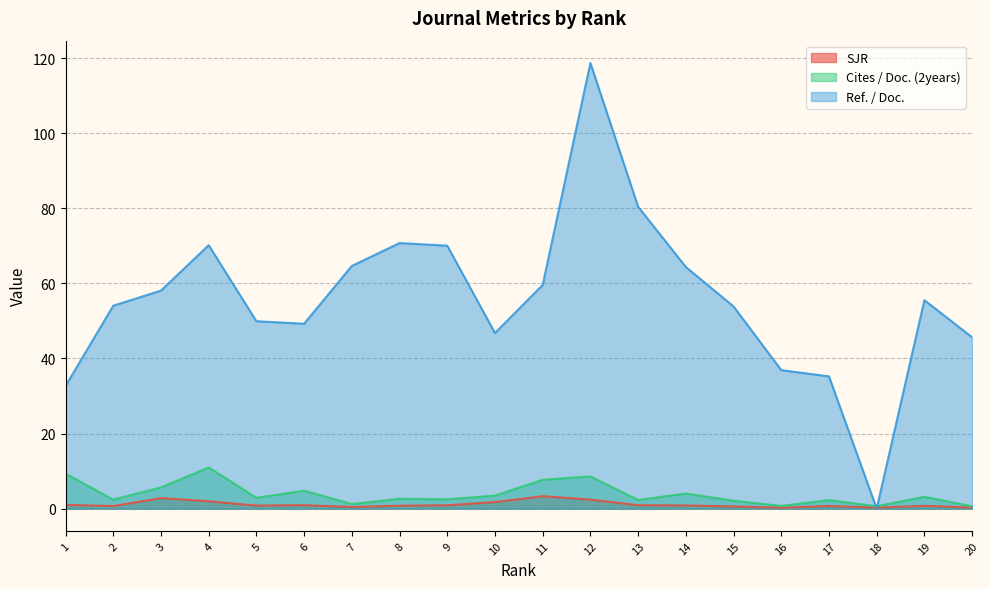

Reading right to left, what are all the values shown in this chart?

SJR: 20=0.3	19=0.8	18=0.3	17=0.7	16=0.2	15=0.6	14=0.8	13=0.9	12=2.4	11=3.3	10=1.7	9=0.9	8=0.8	7=0.4	6=0.9	5=0.8	4=2.0	3=2.8	2=0.7	1=1.0
Cites / Doc. (2years): 20=0.6	19=3.1	18=0.6	17=2.3	16=0.7	15=2.1	14=4.0	13=2.3	12=8.6	11=7.7	10=3.5	9=2.5	8=2.6	7=1.2	6=4.8	5=2.9	4=11.0	3=5.7	2=2.4	1=9.3
Ref. / Doc.: 20=45.6	19=55.5	18=0.0	17=35.2	16=36.9	15=53.9	14=64.4	13=80.4	12=118.7	11=59.6	10=46.8	9=70.0	8=70.8	7=64.7	6=49.3	5=49.9	4=70.2	3=58.1	2=54.0	1=32.7